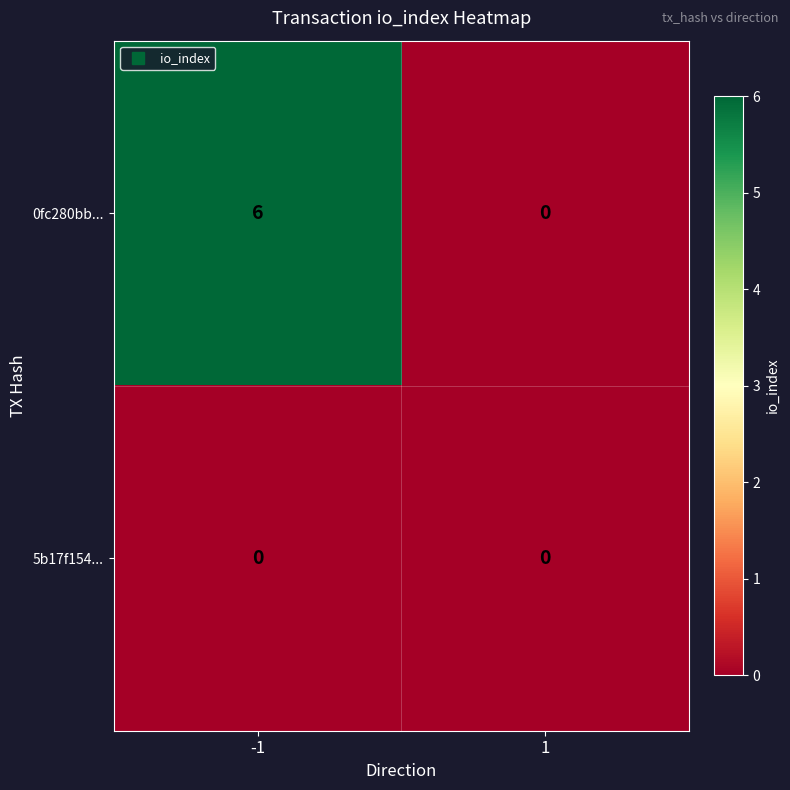

Rank the series by their maximum value, from highest to lowest.

0fc280bb..., 5b17f154...